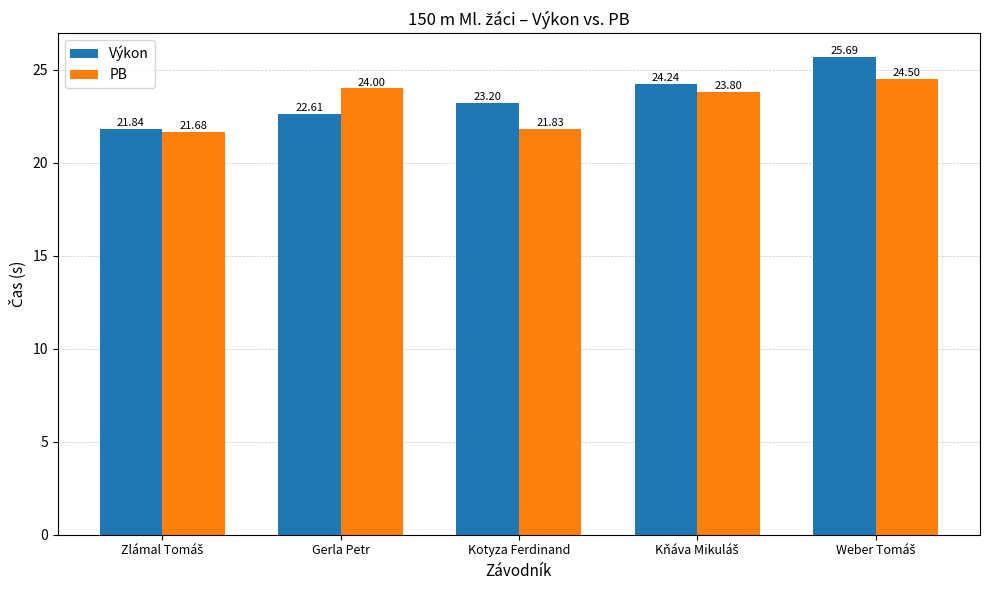

What is the difference between the second highest and second lowest values in the Výkon series?

1.6